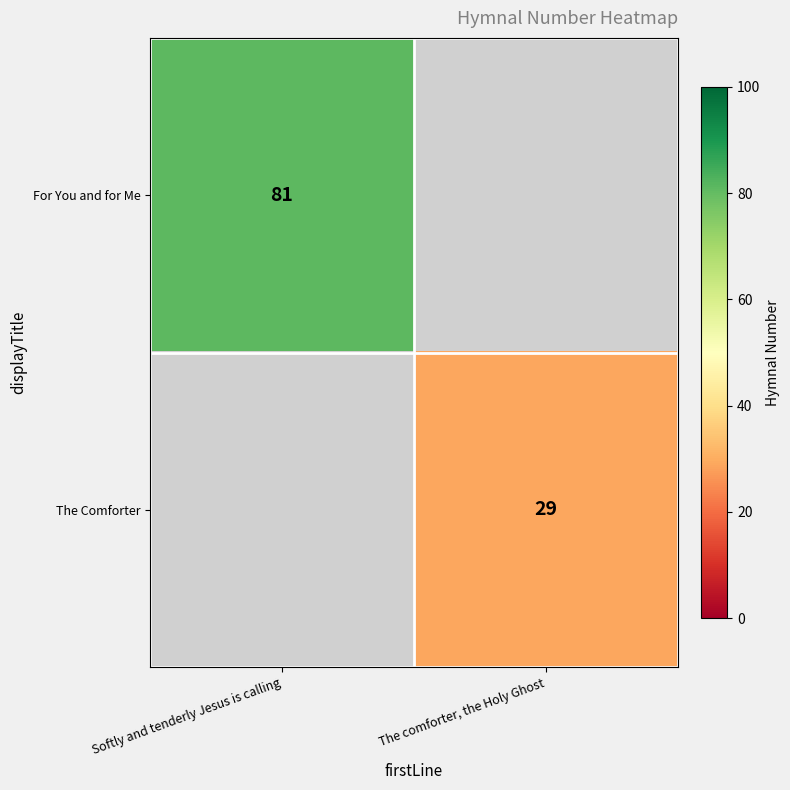

The value of row_0 at The comforter, the Holy Ghost is 50. True or false?

False